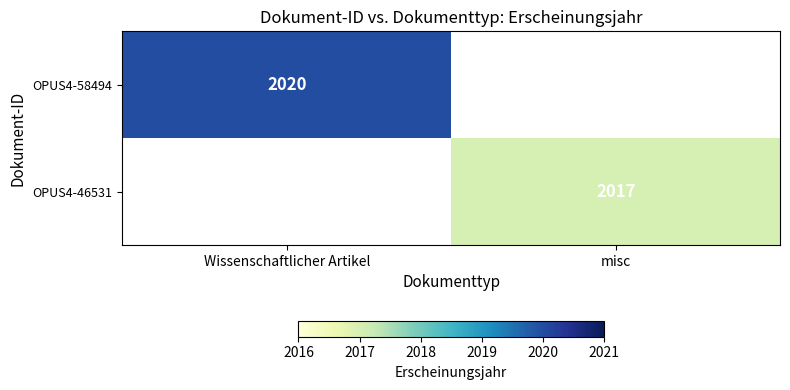

Count the number of categories in the chart.

2